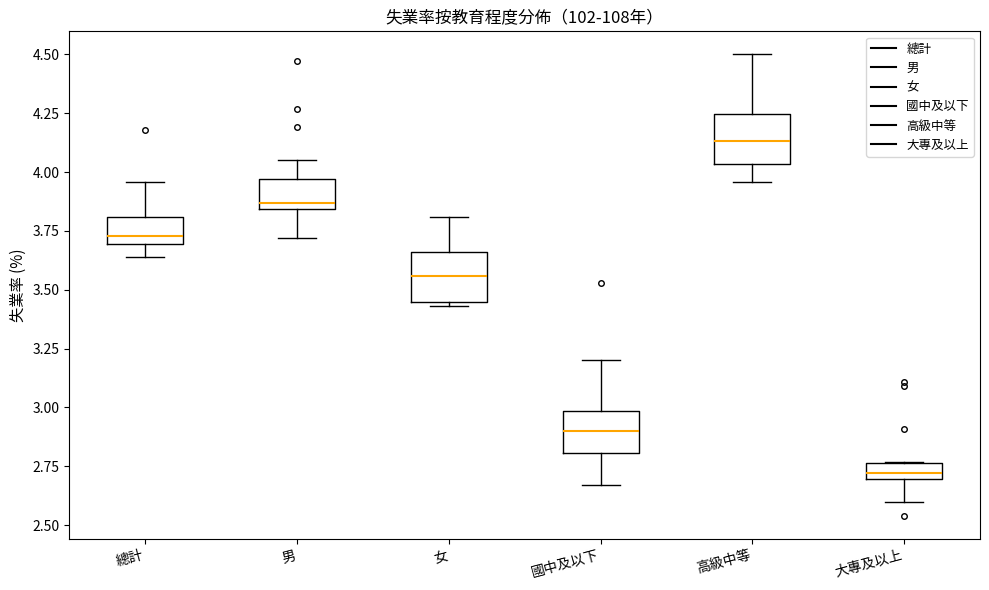

Which box has the highest median line?

高級中等